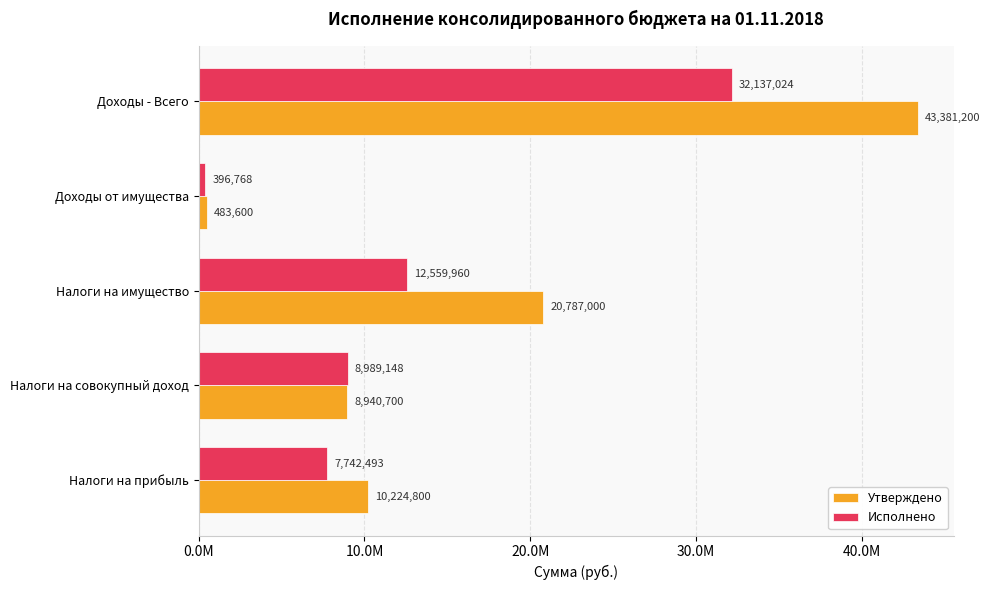

What are all the series names shown in the legend?

Утверждено, Исполнено